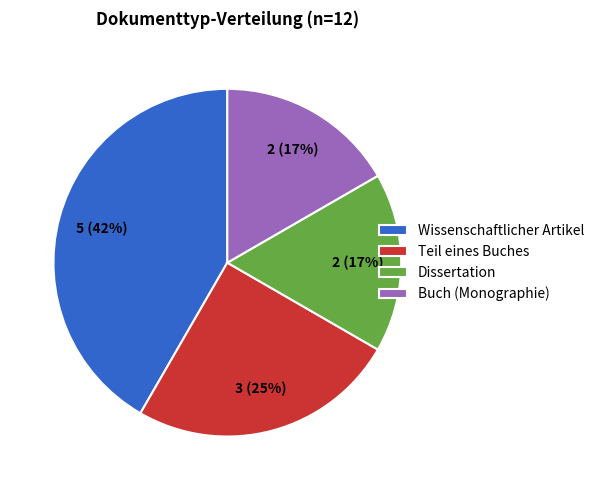

Combined, do Wissenschaftlicher Artikel and Dissertation account for over 50%?

Yes